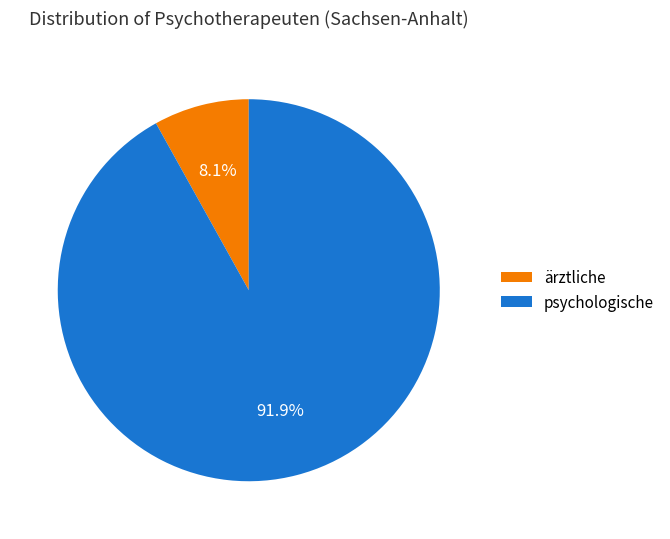

The psychologische slice represents 92% of the pie. True or false?

True